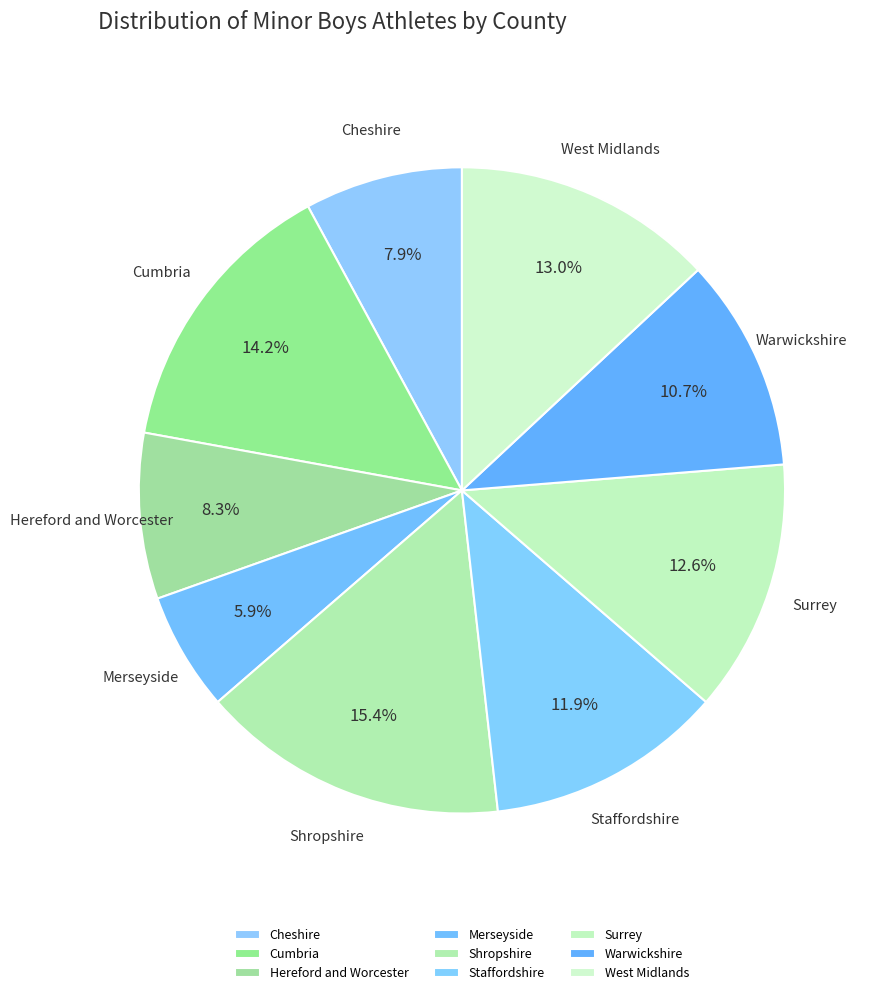

What percentage do Shropshire and Staffordshire together represent?

27.3%